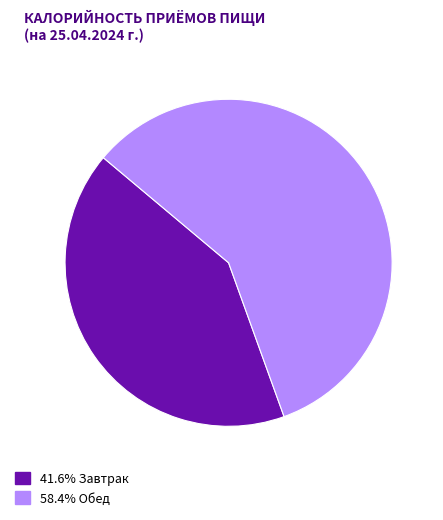

Combined, do 58.4% Обед and 41.6% Завтрак account for over 50%?

Yes